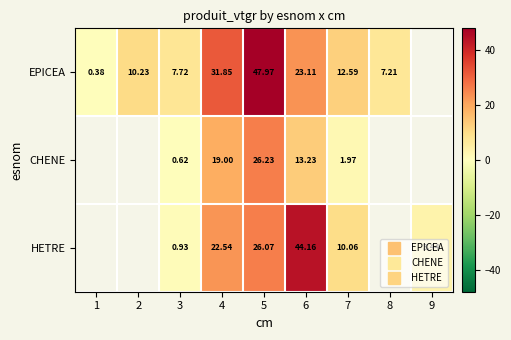

At which label does HETRE reach its minimum?

1